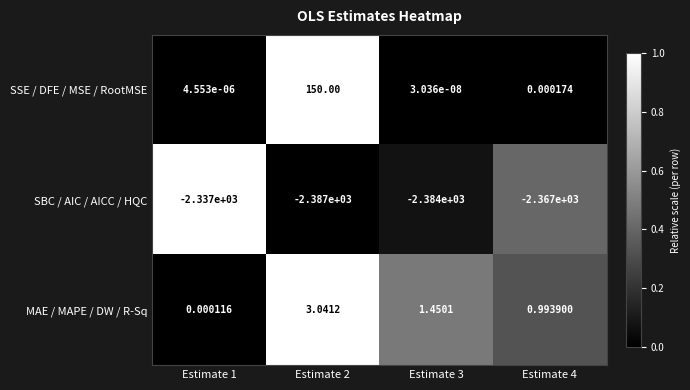

Rank the series at Estimate 3 from lowest to highest value.

SBC / AIC / AICC / HQC, SSE / DFE / MSE / RootMSE, MAE / MAPE / DW / R-Sq